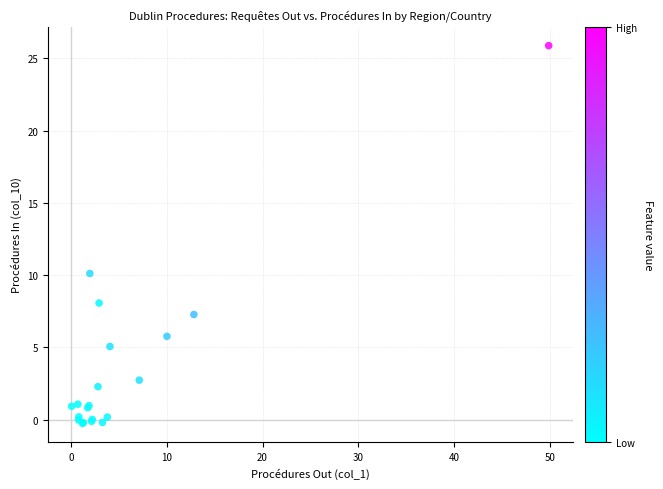

What Y value in the scatter plot is closest to 12?

10.1